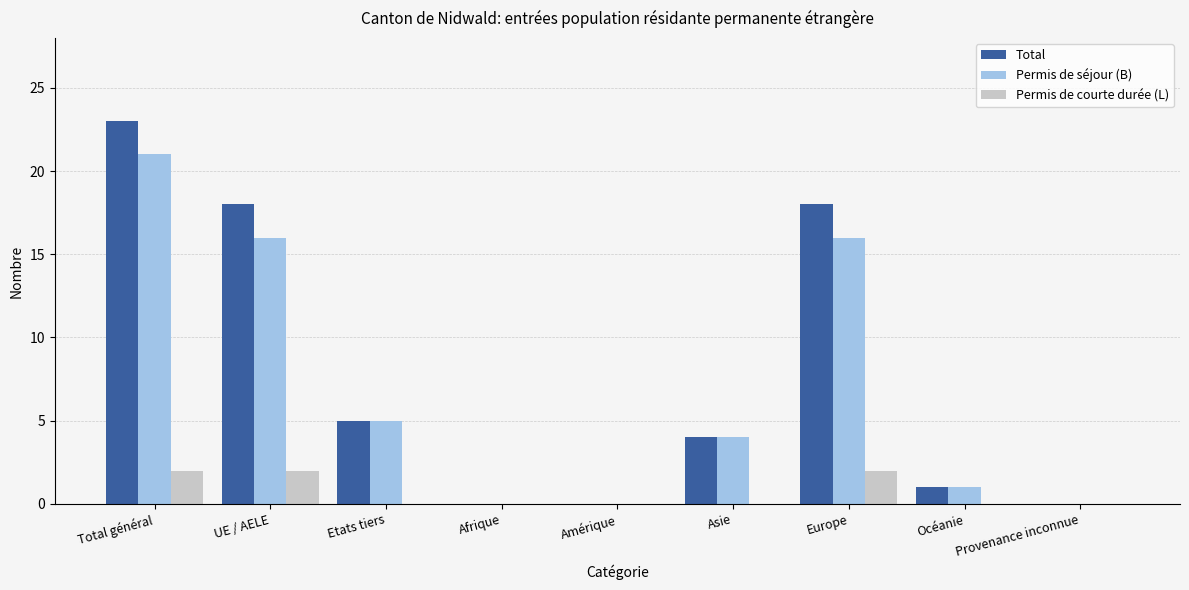

What is the total value across all series at Asie?

8